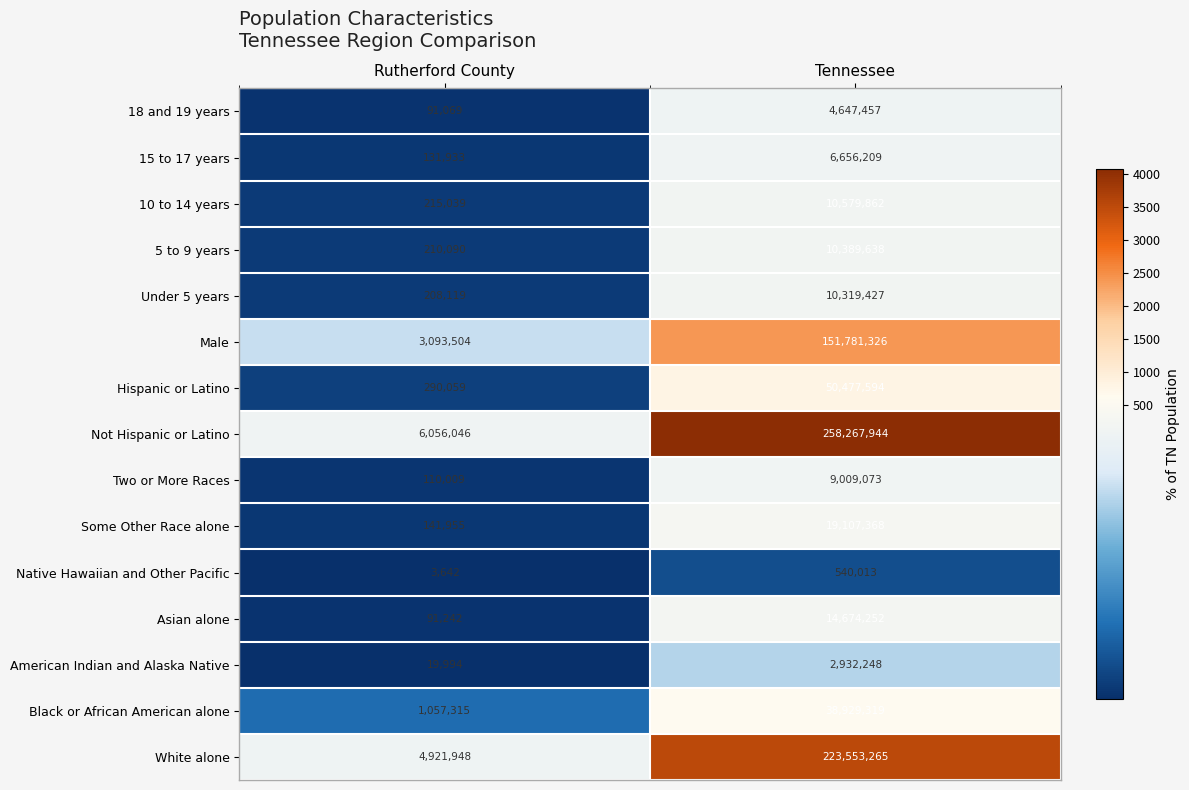

Read the 10 to 14 years value at Rutherford County, to the nearest 10.

215040